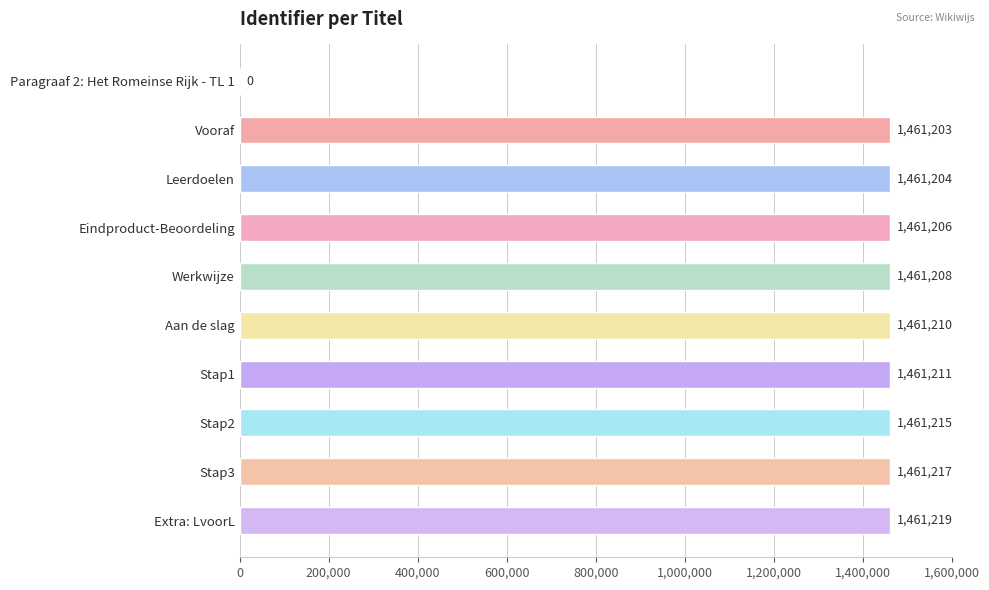

What is the sum of the values at Stap3 and Aan de slag?

2922427